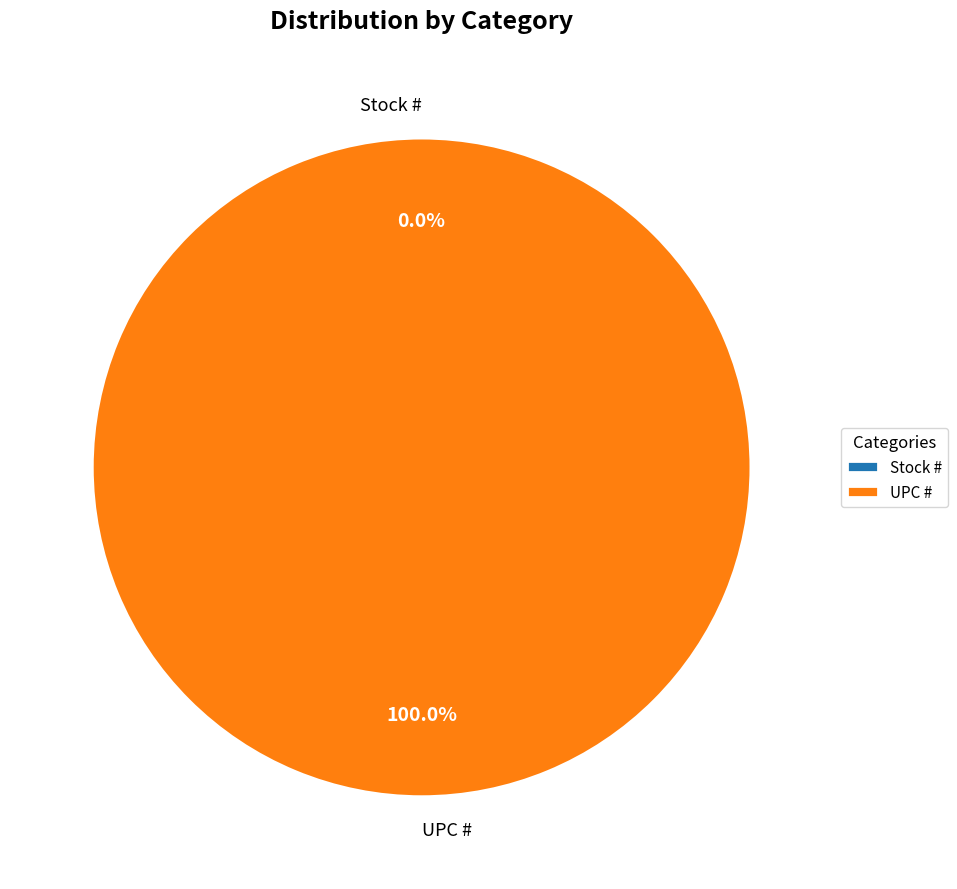

What is the smallest slice in the pie chart?

Stock #